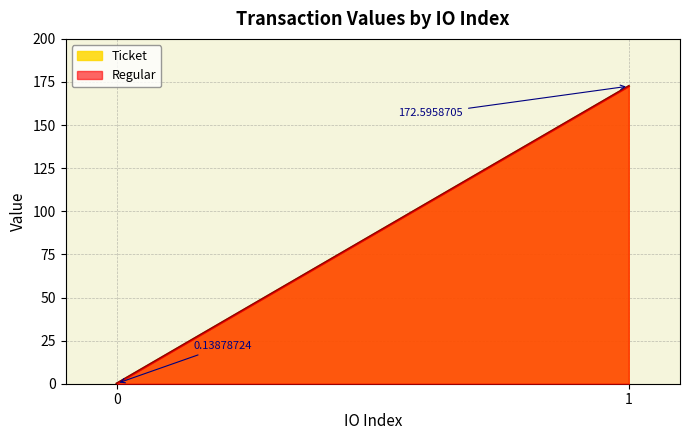

How many values in the Regular series are below 172?

1